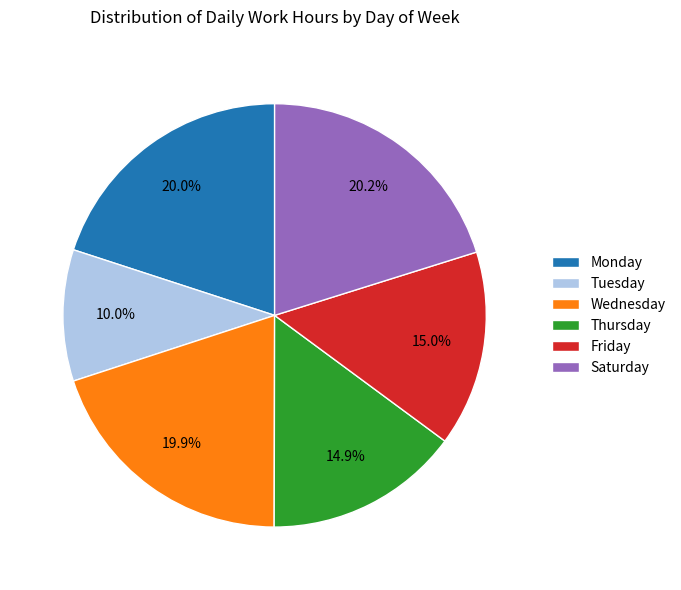

Which slice is the smallest?

Tuesday